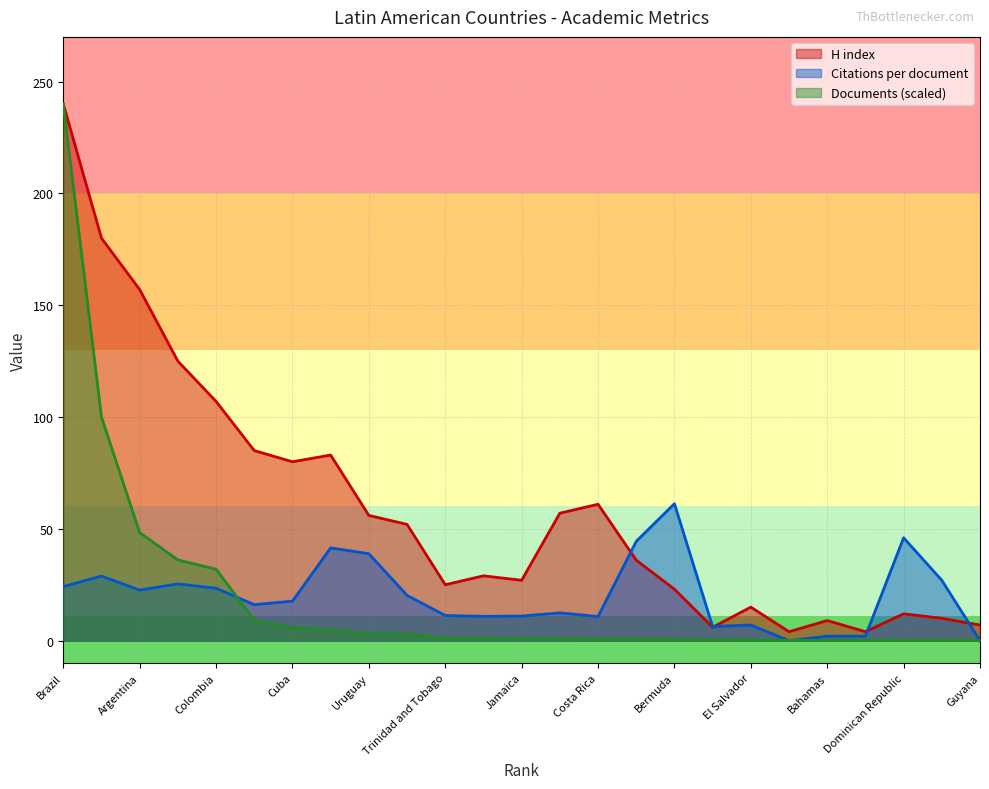

What is the sum of the H index values at Colombia and Argentina?

264.0